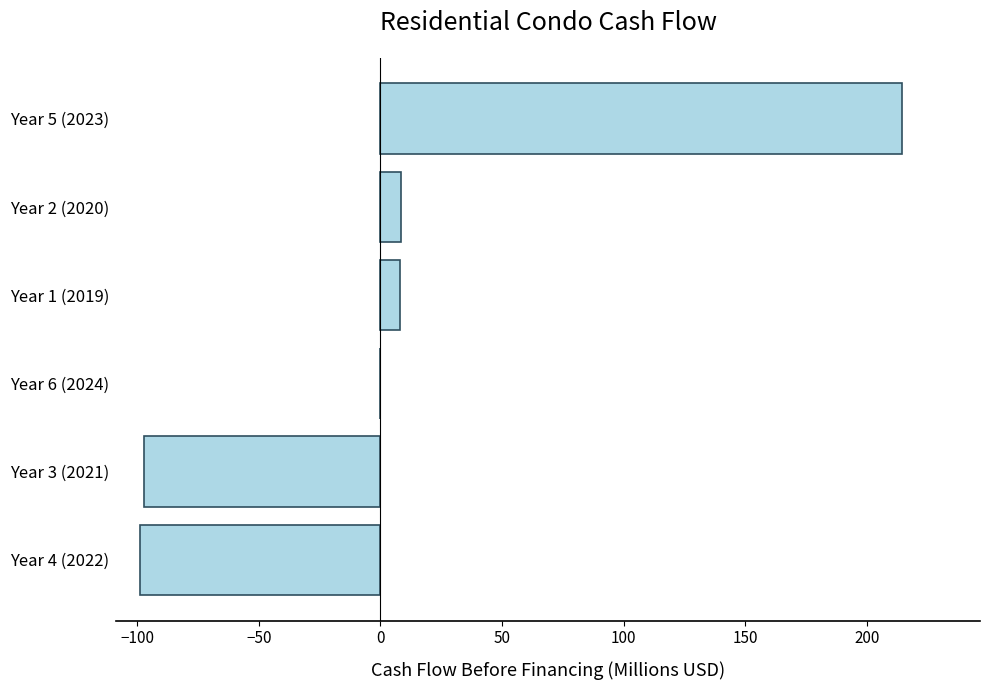

How many data points are above 8?

3